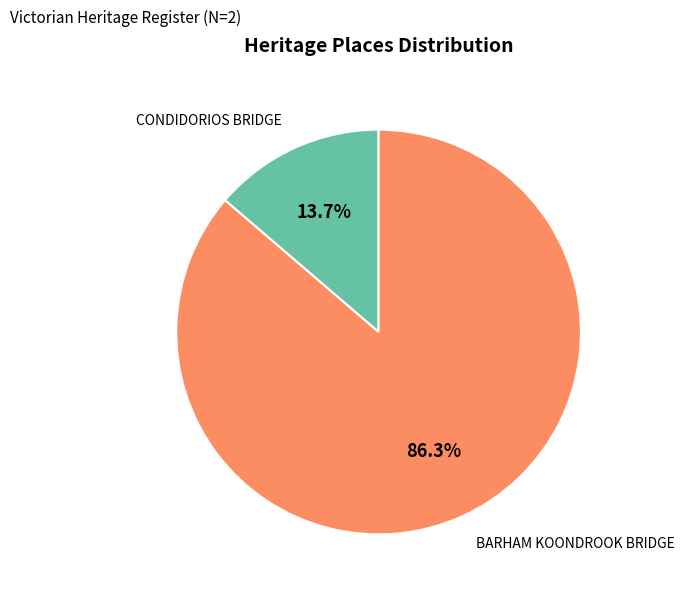

Is it true that CONDIDORIOS BRIDGE is 14% of the pie?

True